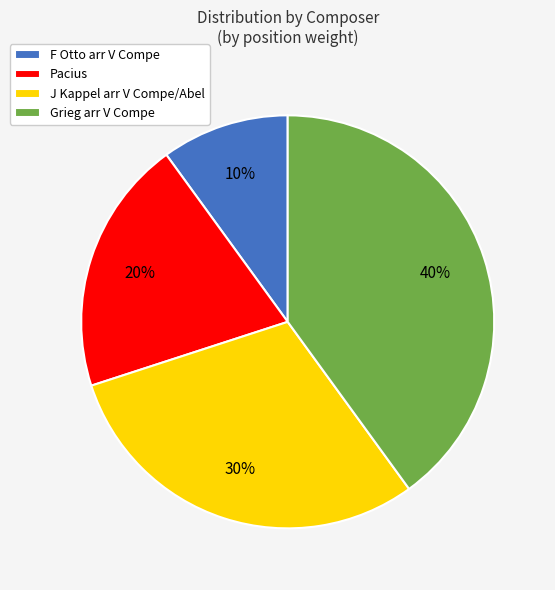

What is the largest slice in the pie chart?

Grieg arr V Compe